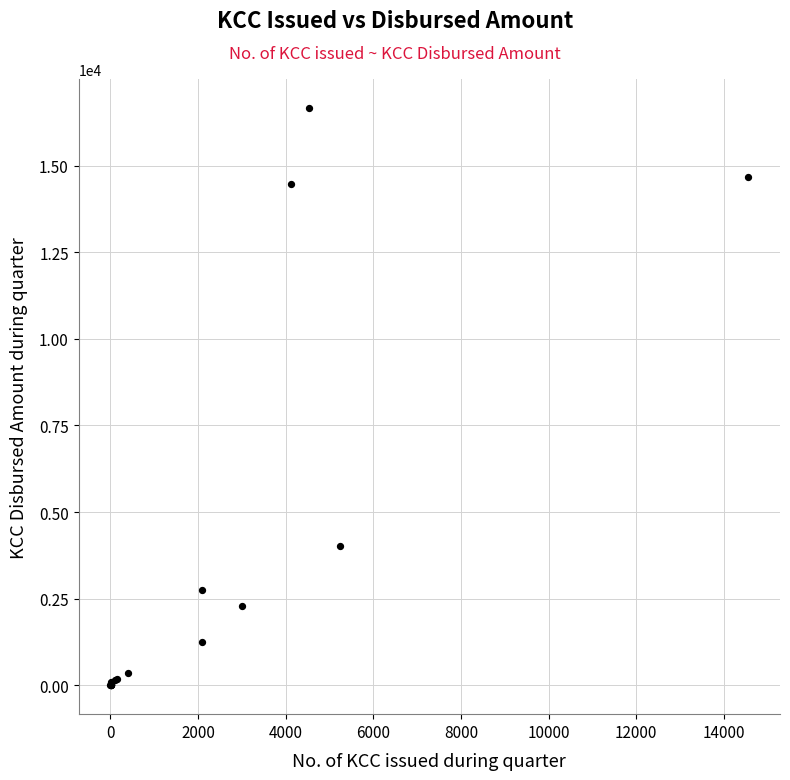

What Y value in the scatter plot is closest to 8330?

4014.1